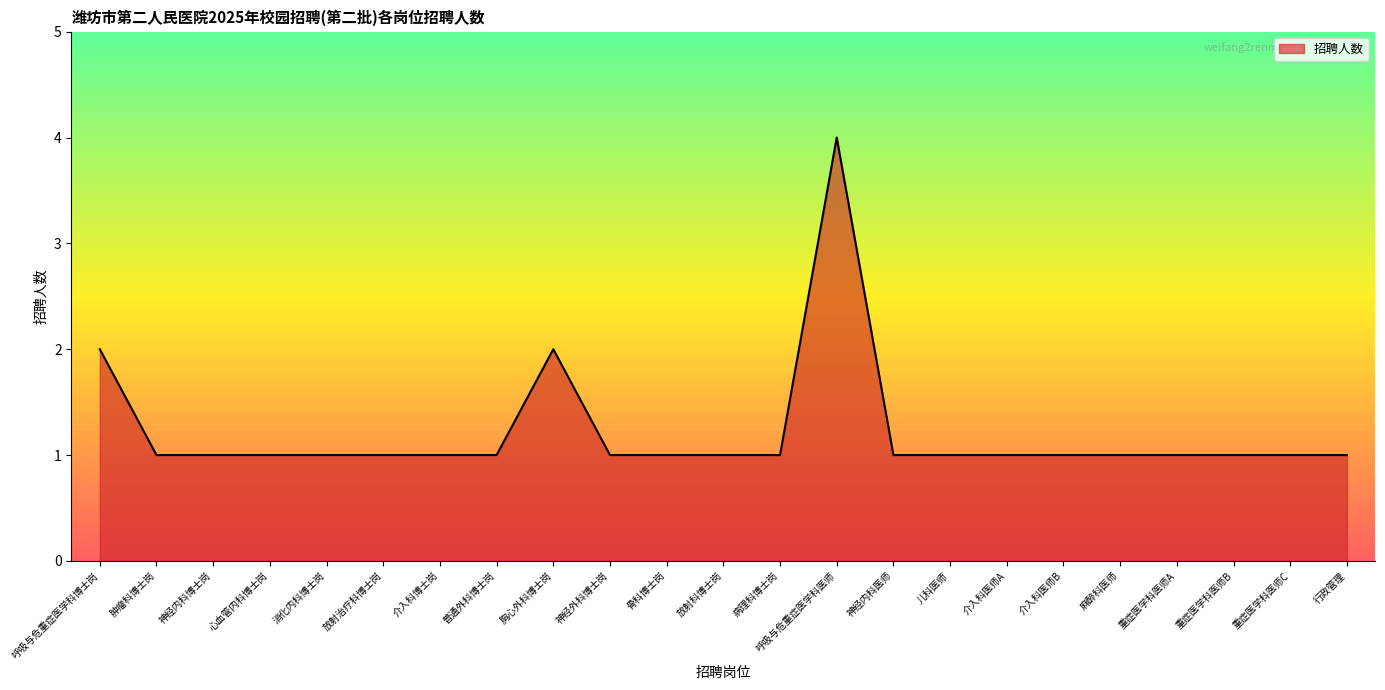

Does the chart display data point markers on the line(s)?

No